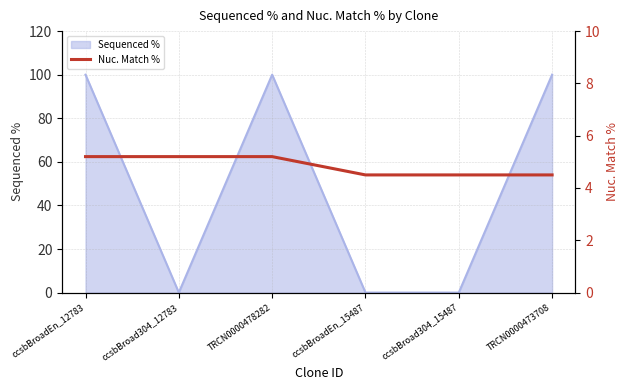

Reading right to left, extract all data points from this chart.

4.5	4.5	4.5	5.2	5.2	5.2